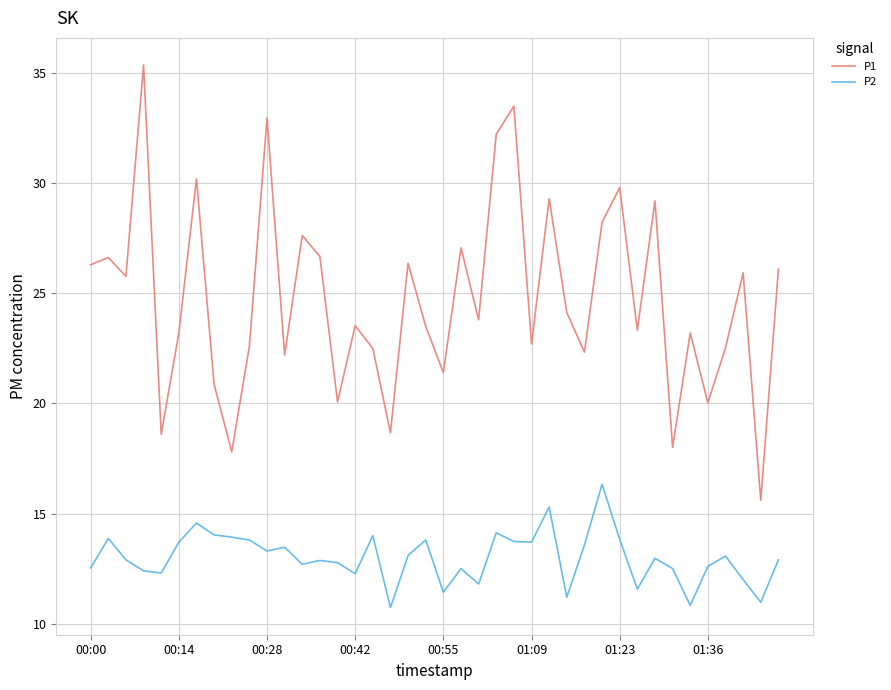

True or false: P1 and P2 intersect in this chart.

False